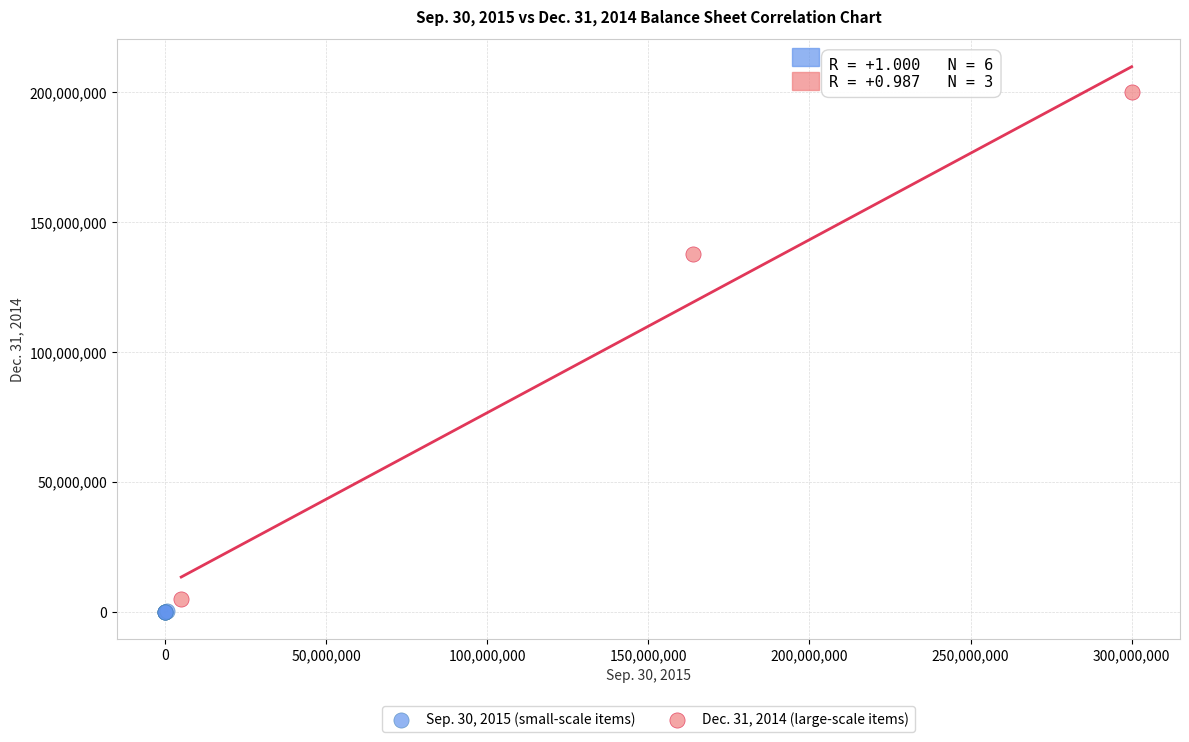

Which series reaches the minimum Y coordinate?

Sep. 30, 2015 (small-scale items)